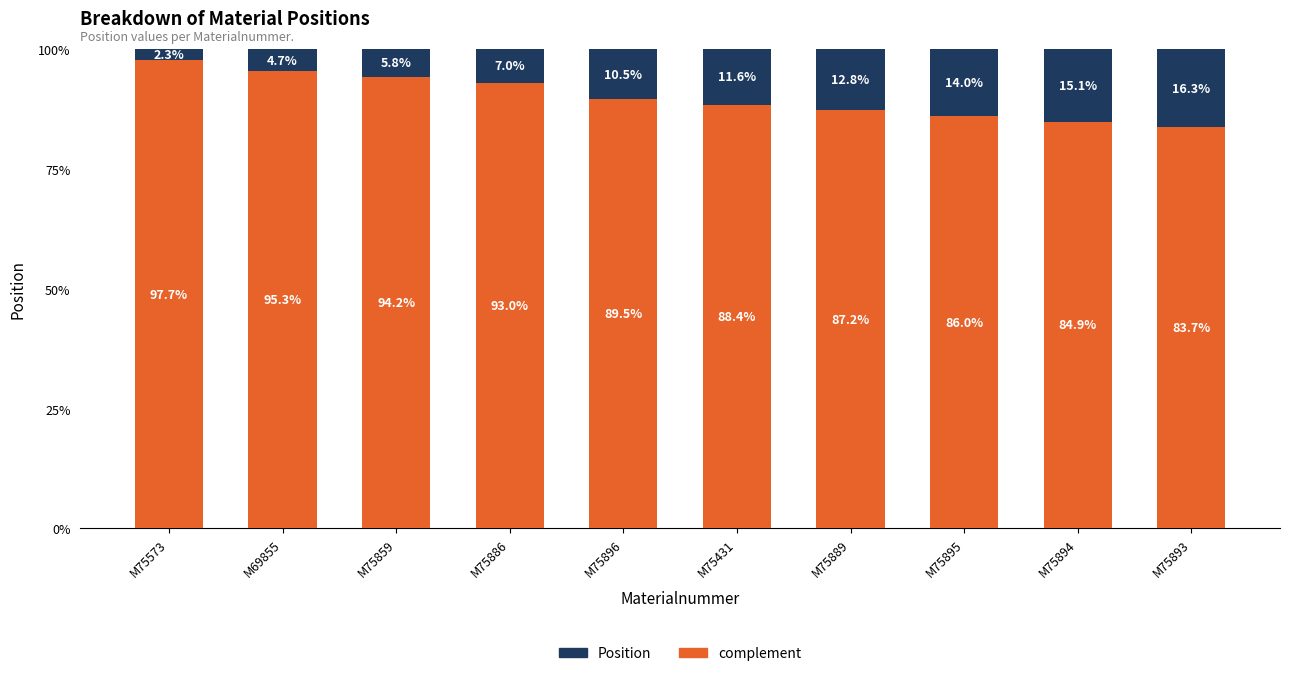

What is the total value across all series at M75896?

100.0